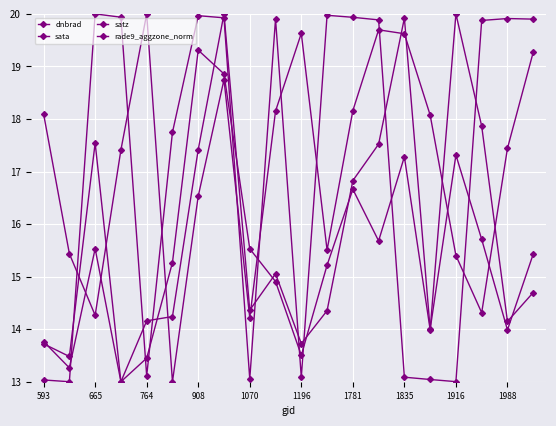

What is the minimum value for rade9_aggzone_norm?

13.0